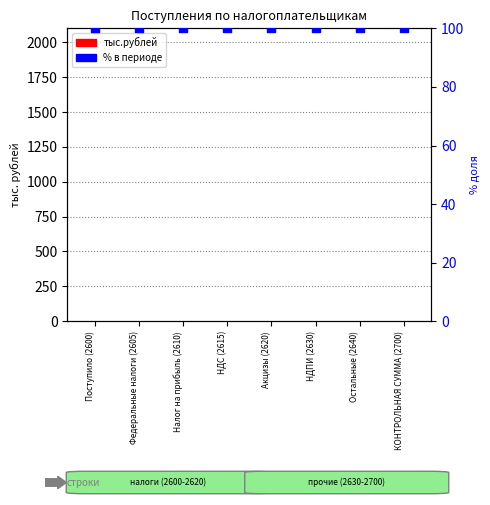

Which series contains the lowest Y value?

тыс.рублей